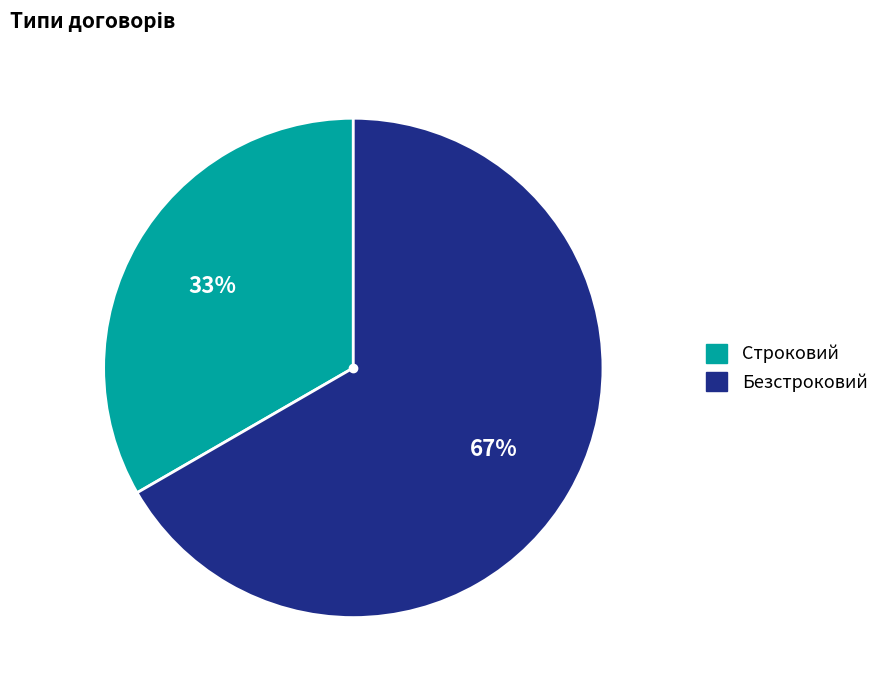

Is it true that Безстроковий is 67% of the pie?

True